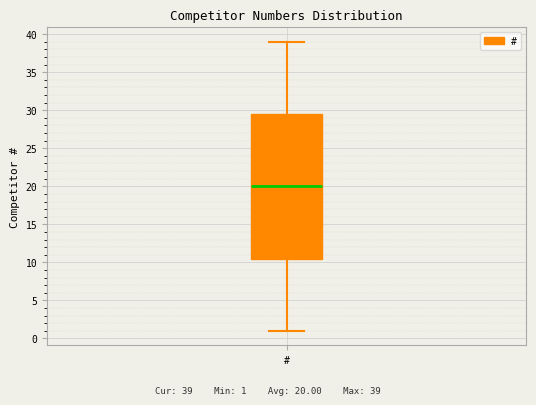

Where does the lower whisker of the box for # end on the y-axis? The values are not printed on the chart, so give them approximately, as read against the axis.

1.0